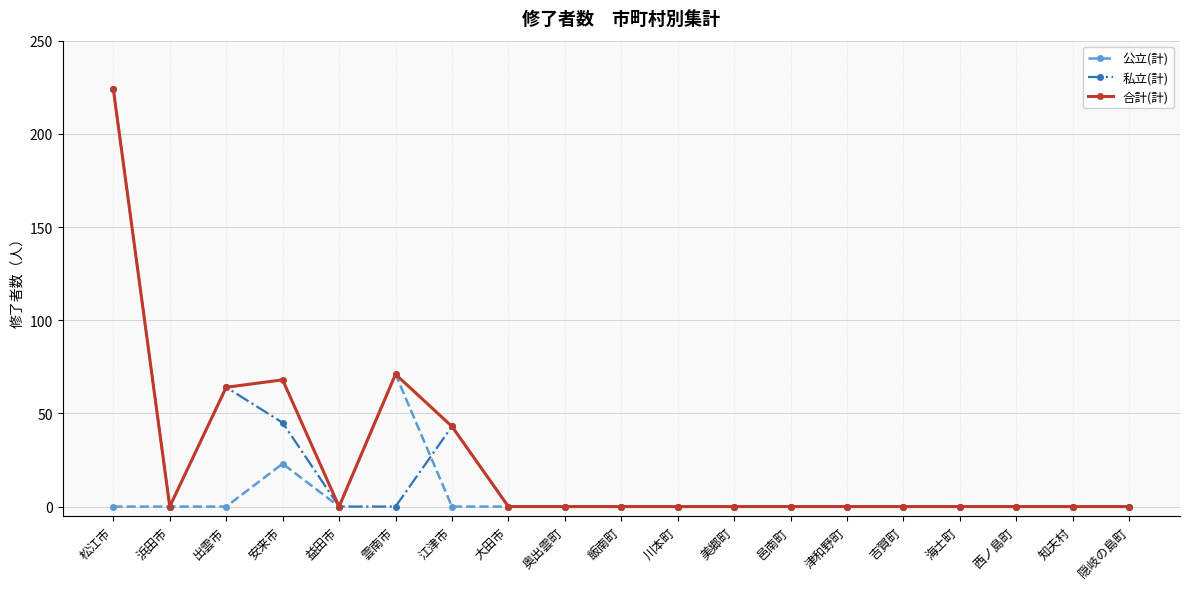

At which label does 公立(計) reach its peak?

雲南市